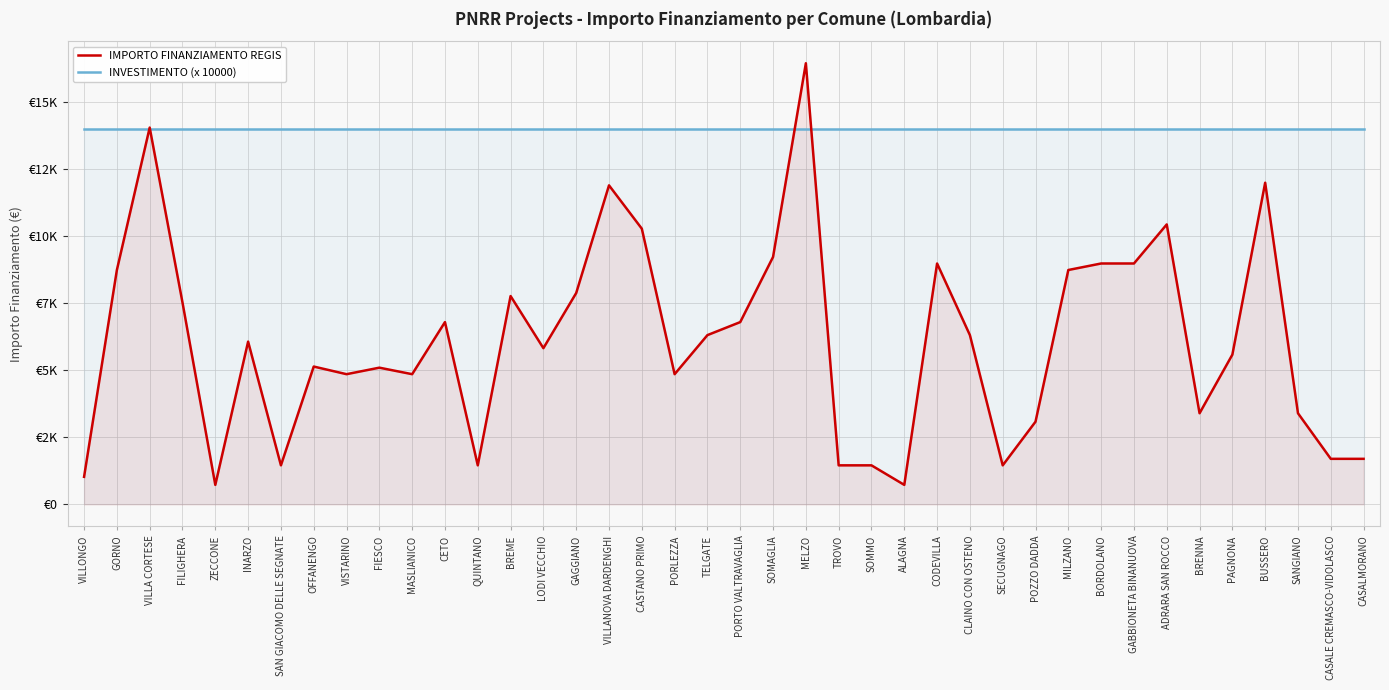

How many data points in IMPORTO FINANZIAMENTO REGIS are above 6075?

19